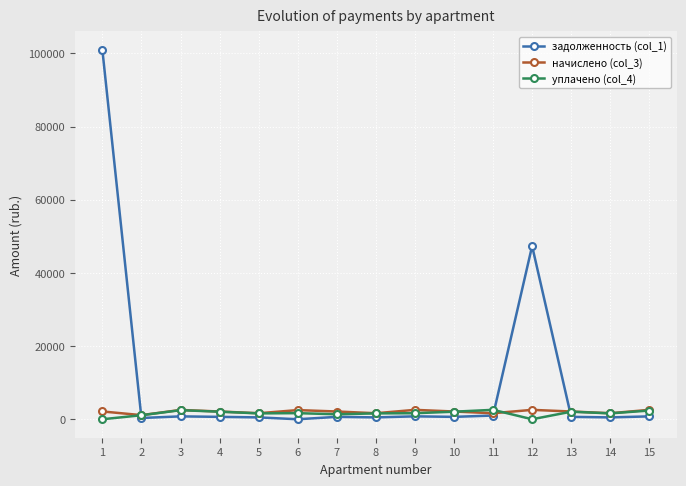

Which series ends up on top after the final intersection of задолженность (col_1) and уплачено (col_4)?

уплачено (col_4)